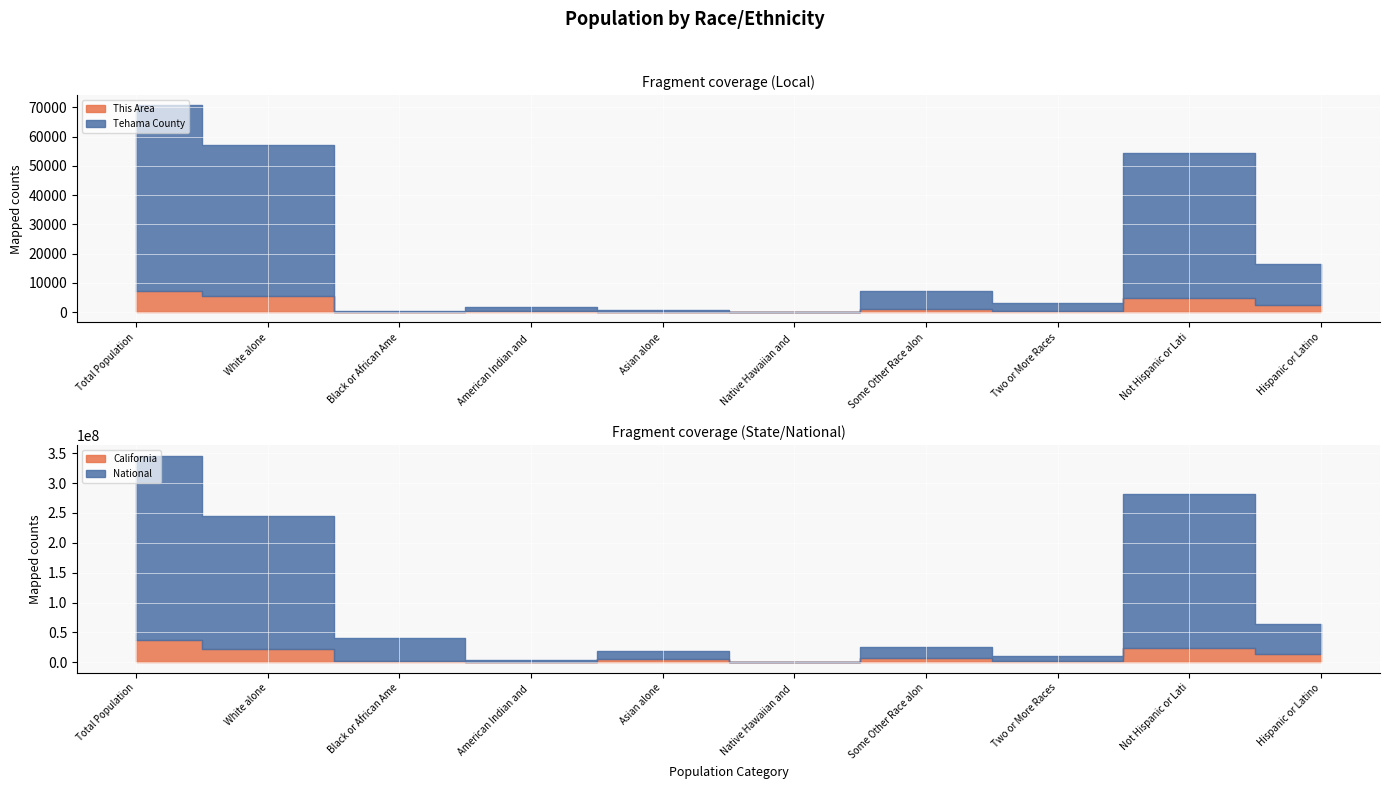

At which label does Tehama County reach its minimum?

Native Hawaiian and Other Pacific